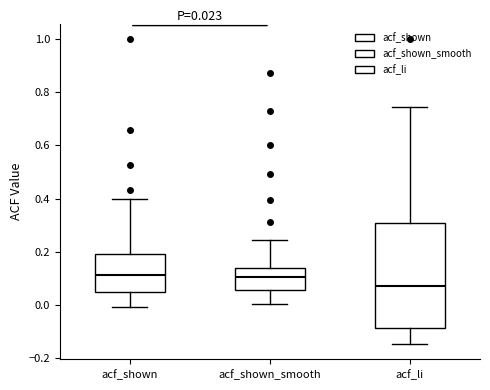

Which box's median line is the lowest?

acf_li